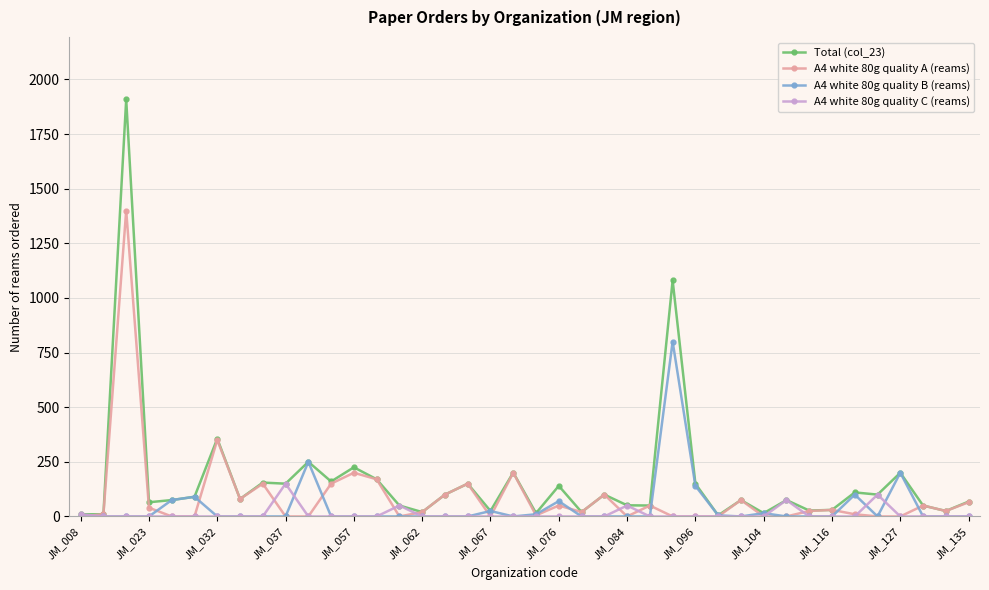

List the series in order of their peak value, highest first.

Total (col_23), A4 white 80g quality A (reams), A4 white 80g quality B (reams), A4 white 80g quality C (reams)